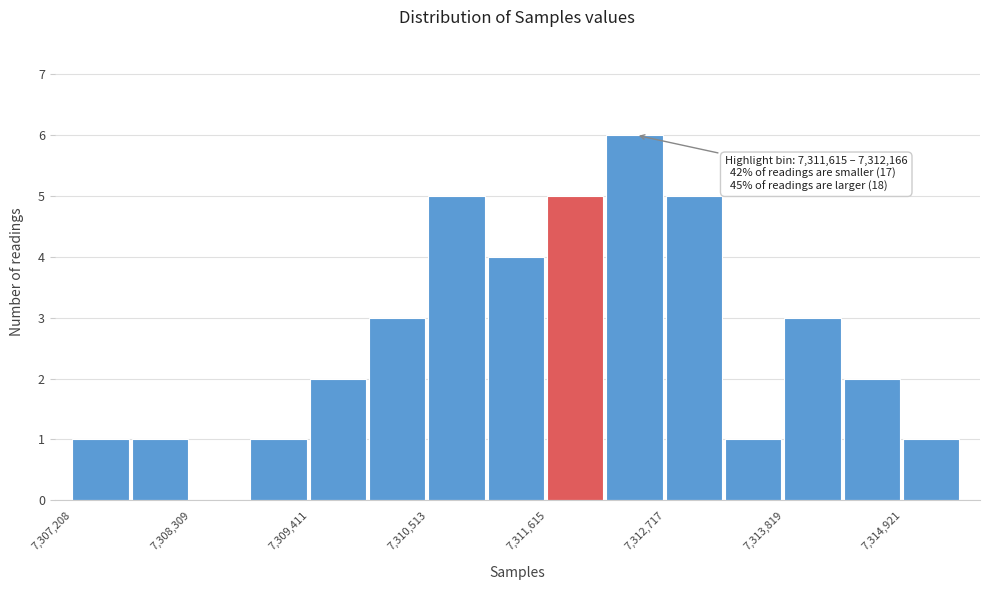

Around what value on the x-axis is the tallest bar? Give the approximate position of its centre, as read against the axis.

7312400